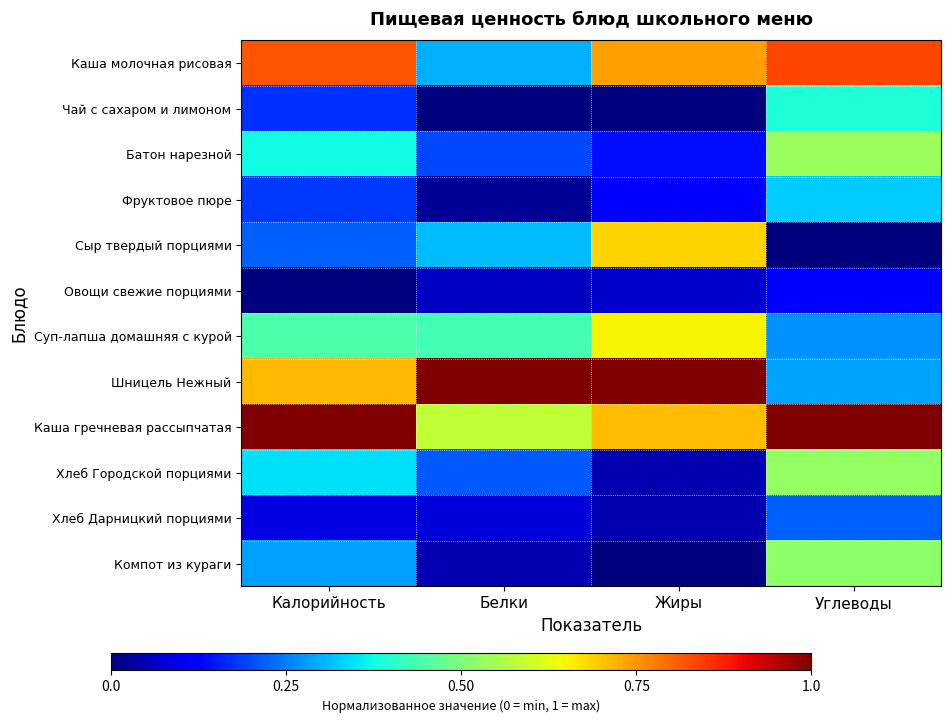

Reading right to left, list all the values displayed in this chart.

Каша молочная рисовая: Углеводы=0.8	Жиры=0.7	Белки=0.3	Калорийность=0.8
Чай с сахаром и лимоном: Углеводы=0.4	Жиры=0.0	Белки=0.0	Калорийность=0.2
Батон нарезной: Углеводы=0.5	Жиры=0.1	Белки=0.2	Калорийность=0.4
Фруктовое пюре: Углеводы=0.3	Жиры=0.1	Белки=0.0	Калорийность=0.2
Сыр твердый порциями: Углеводы=0.0	Жиры=0.7	Белки=0.3	Калорийность=0.2
Овощи свежие порциями: Углеводы=0.1	Жиры=0.1	Белки=0.1	Калорийность=0.0
Суп-лапша домашняя с курой: Углеводы=0.3	Жиры=0.6	Белки=0.4	Калорийность=0.4
Шницель Нежный: Углеводы=0.3	Жиры=1.0	Белки=1.0	Калорийность=0.7
Каша гречневая рассыпчатая: Углеводы=1.0	Жиры=0.7	Белки=0.6	Калорийность=1.0
Хлеб Городской порциями: Углеводы=0.5	Жиры=0.0	Белки=0.2	Калорийность=0.3
Хлеб Дарницкий порциями: Углеводы=0.2	Жиры=0.0	Белки=0.1	Калорийность=0.1
Компот из кураги: Углеводы=0.5	Жиры=0.0	Белки=0.0	Калорийность=0.3